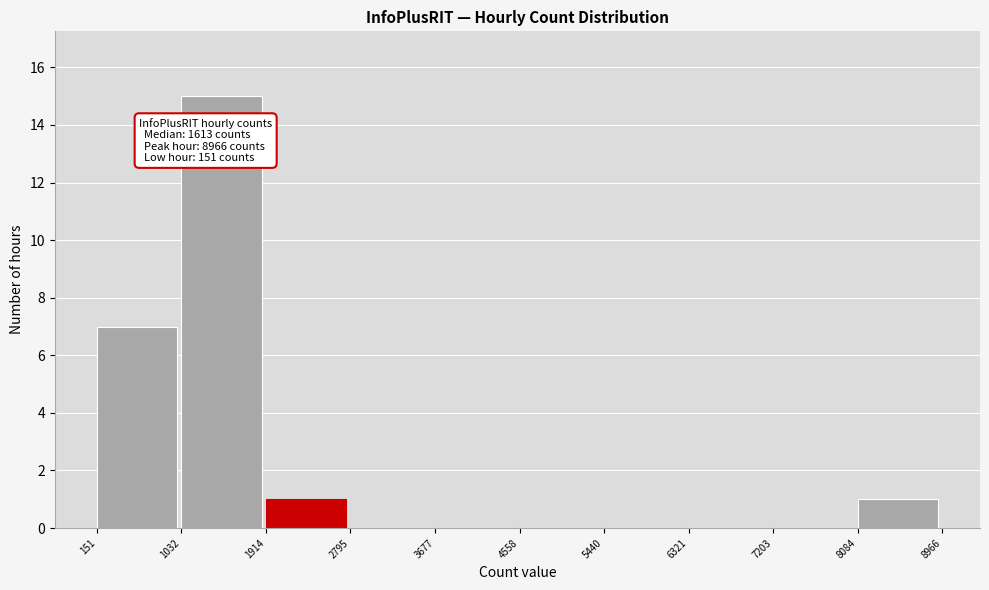

Over which range of the x-axis is the bar tallest?

1032 to 1914